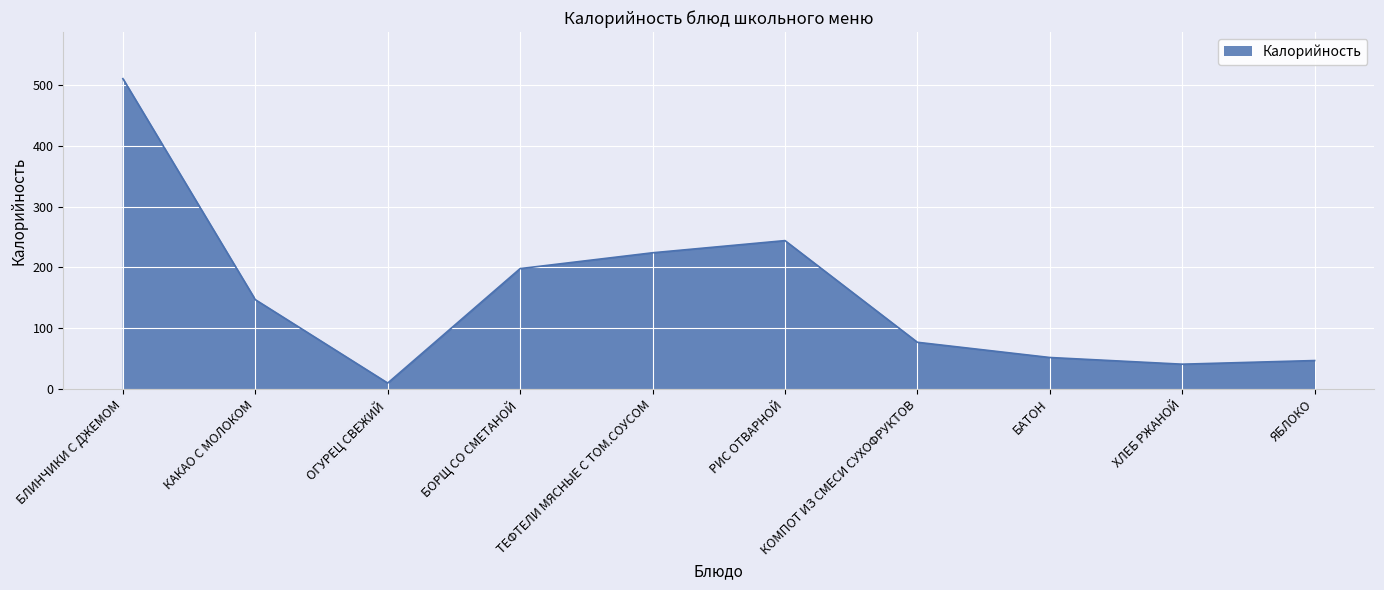

Where is the data nearest to the value 260?

РИС ОТВАРНОЙ